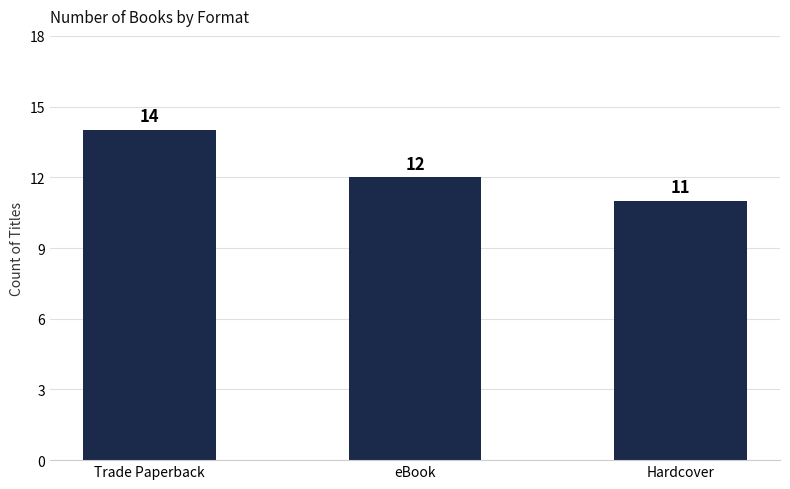

What position from the left is Hardcover?

3